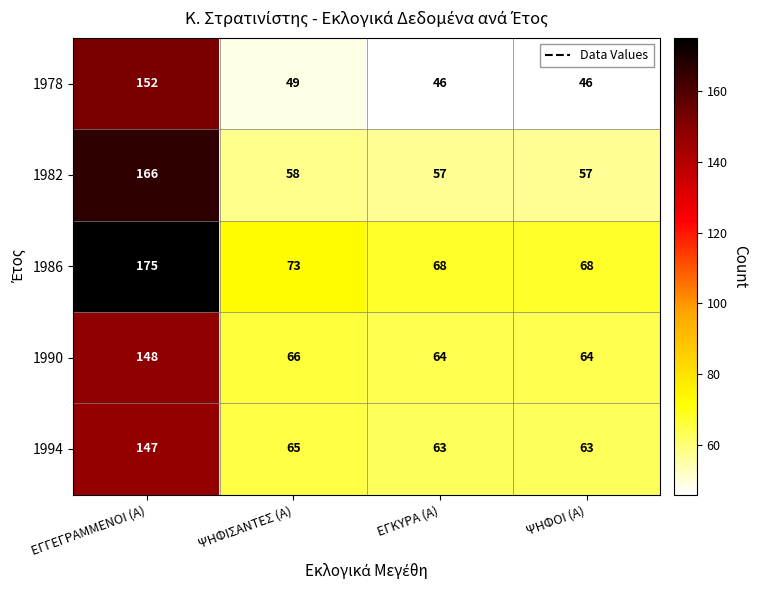

Reading right to left, extract all data points from this chart.

1978: ΨΗΦΟΙ (Α)=46	ΕΓΚΥΡΑ (Α)=46	ΨΗΦΙΣΑΝΤΕΣ (Α)=49	ΕΓΓΕΓΡΑΜΜΕΝΟΙ (Α)=152
1982: ΨΗΦΟΙ (Α)=57	ΕΓΚΥΡΑ (Α)=57	ΨΗΦΙΣΑΝΤΕΣ (Α)=58	ΕΓΓΕΓΡΑΜΜΕΝΟΙ (Α)=166
1986: ΨΗΦΟΙ (Α)=68	ΕΓΚΥΡΑ (Α)=68	ΨΗΦΙΣΑΝΤΕΣ (Α)=73	ΕΓΓΕΓΡΑΜΜΕΝΟΙ (Α)=175
1990: ΨΗΦΟΙ (Α)=64	ΕΓΚΥΡΑ (Α)=64	ΨΗΦΙΣΑΝΤΕΣ (Α)=66	ΕΓΓΕΓΡΑΜΜΕΝΟΙ (Α)=148
1994: ΨΗΦΟΙ (Α)=63	ΕΓΚΥΡΑ (Α)=63	ΨΗΦΙΣΑΝΤΕΣ (Α)=65	ΕΓΓΕΓΡΑΜΜΕΝΟΙ (Α)=147